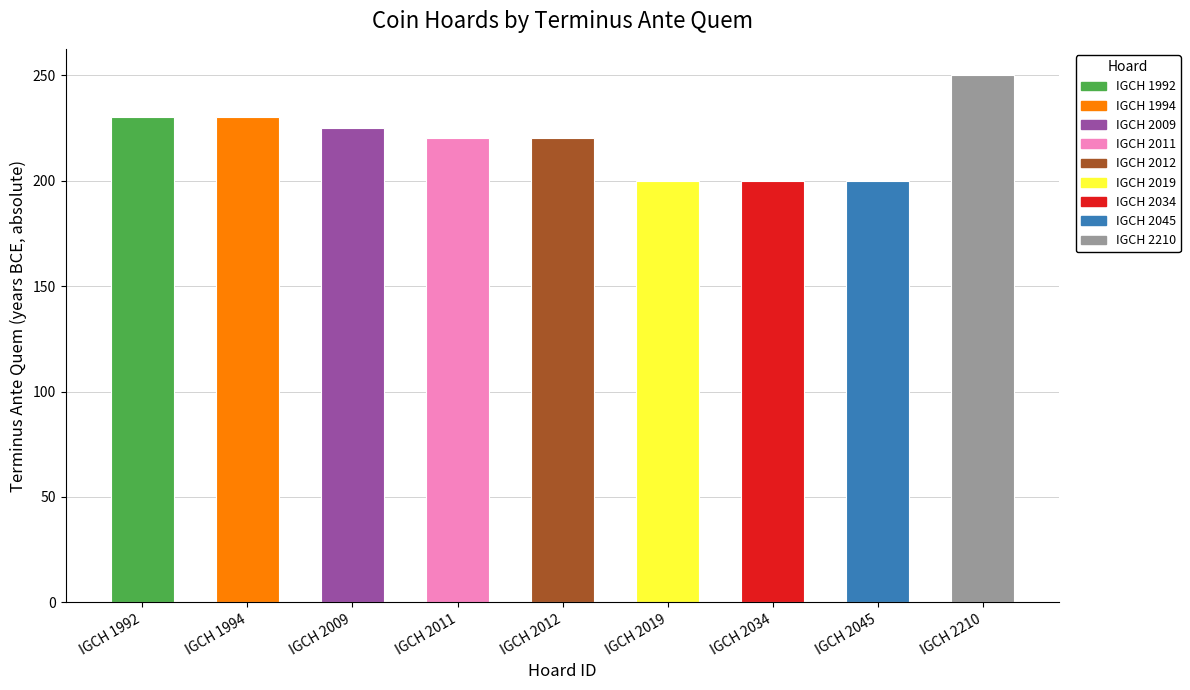

True or false: the data shows -151 at IGCH 2012.

False